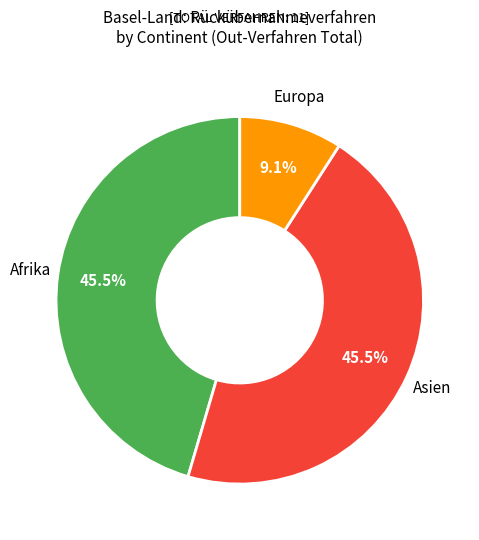

What is the smallest slice in the pie chart?

Europa